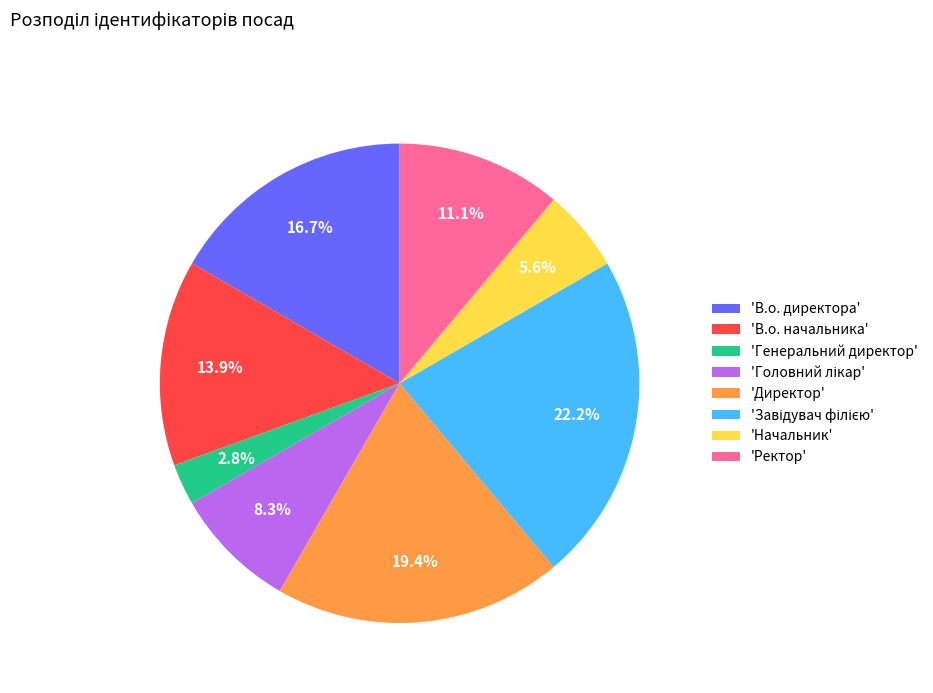

Is there any slice that represents more than half of the pie?

No